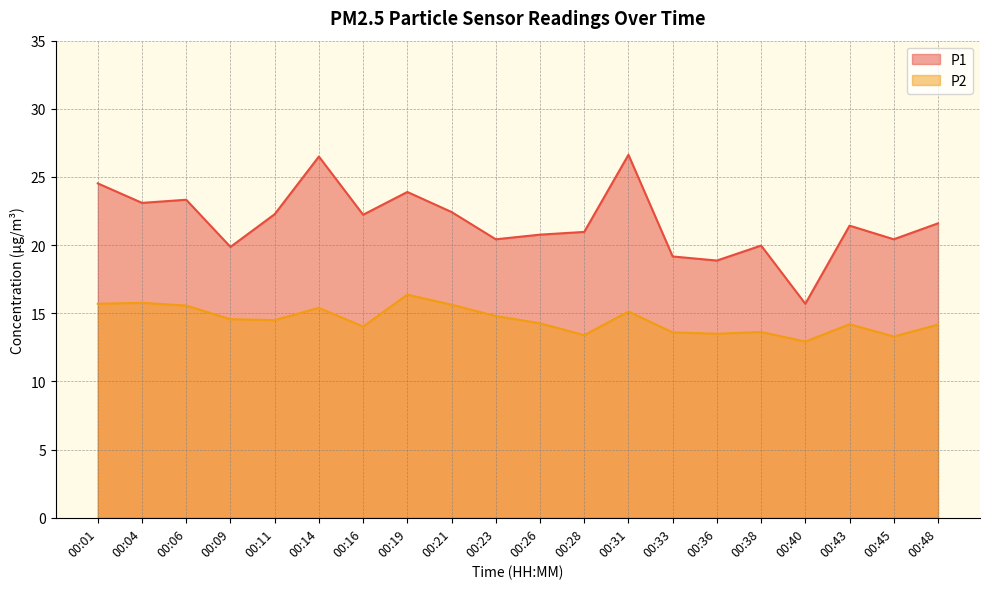

How many lines are shown in the chart?

2